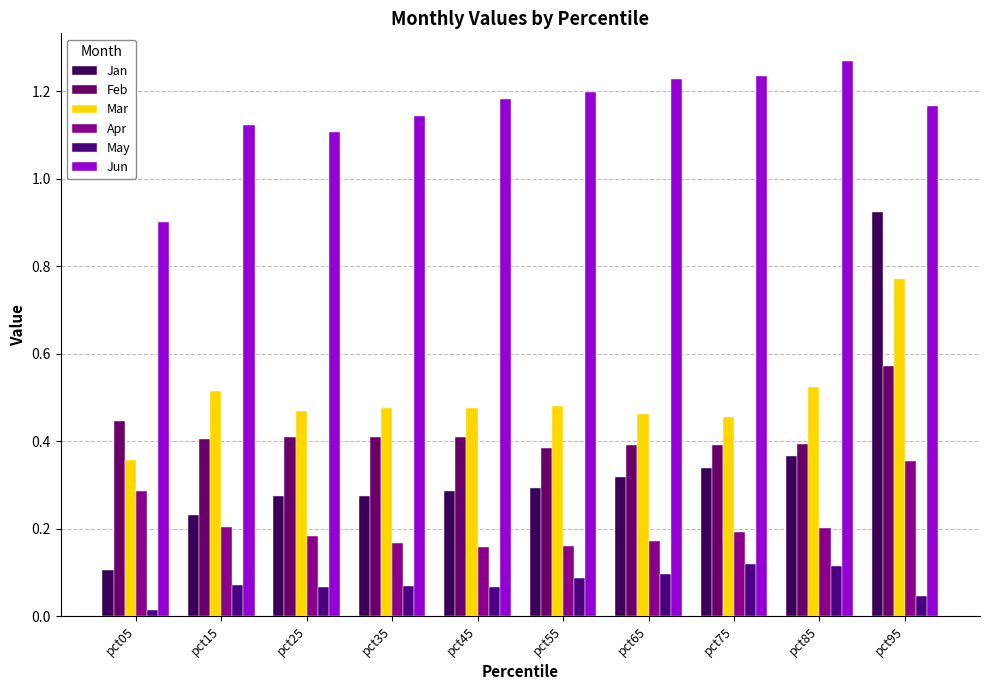

Are the bars horizontal?

No